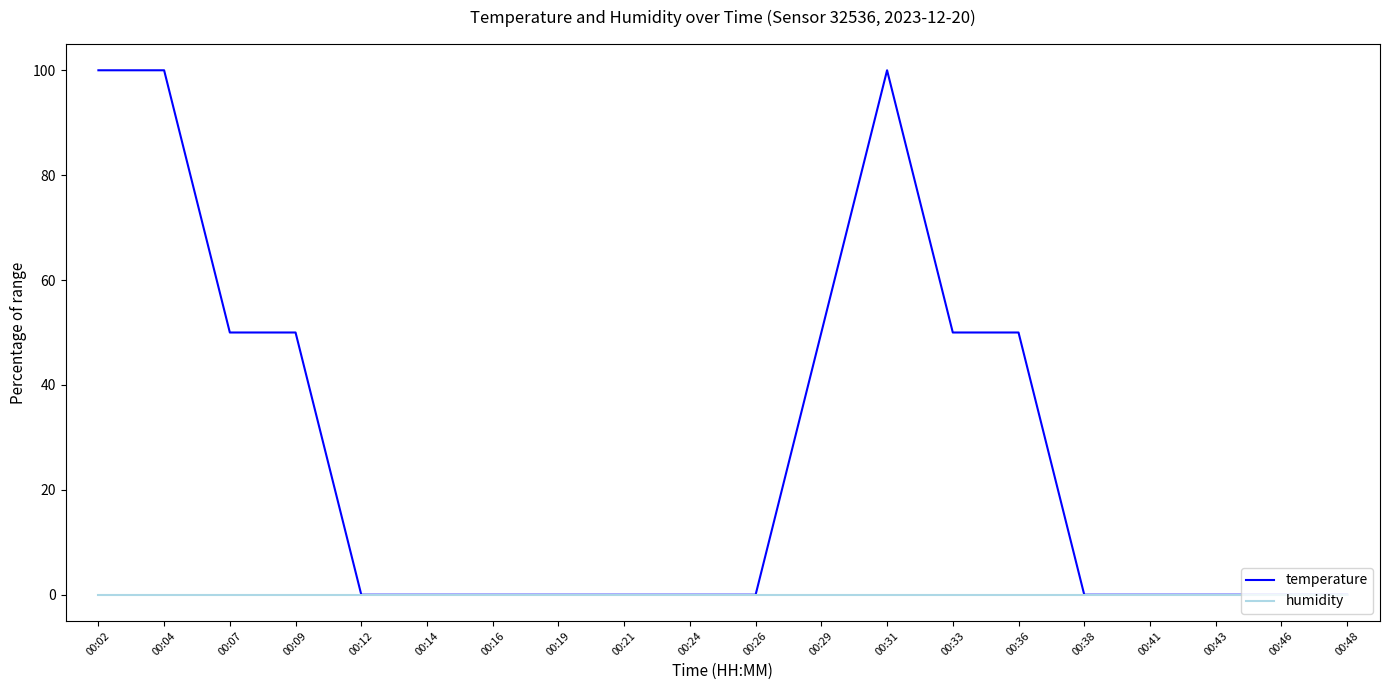

Which series has the largest total across all categories?

temperature